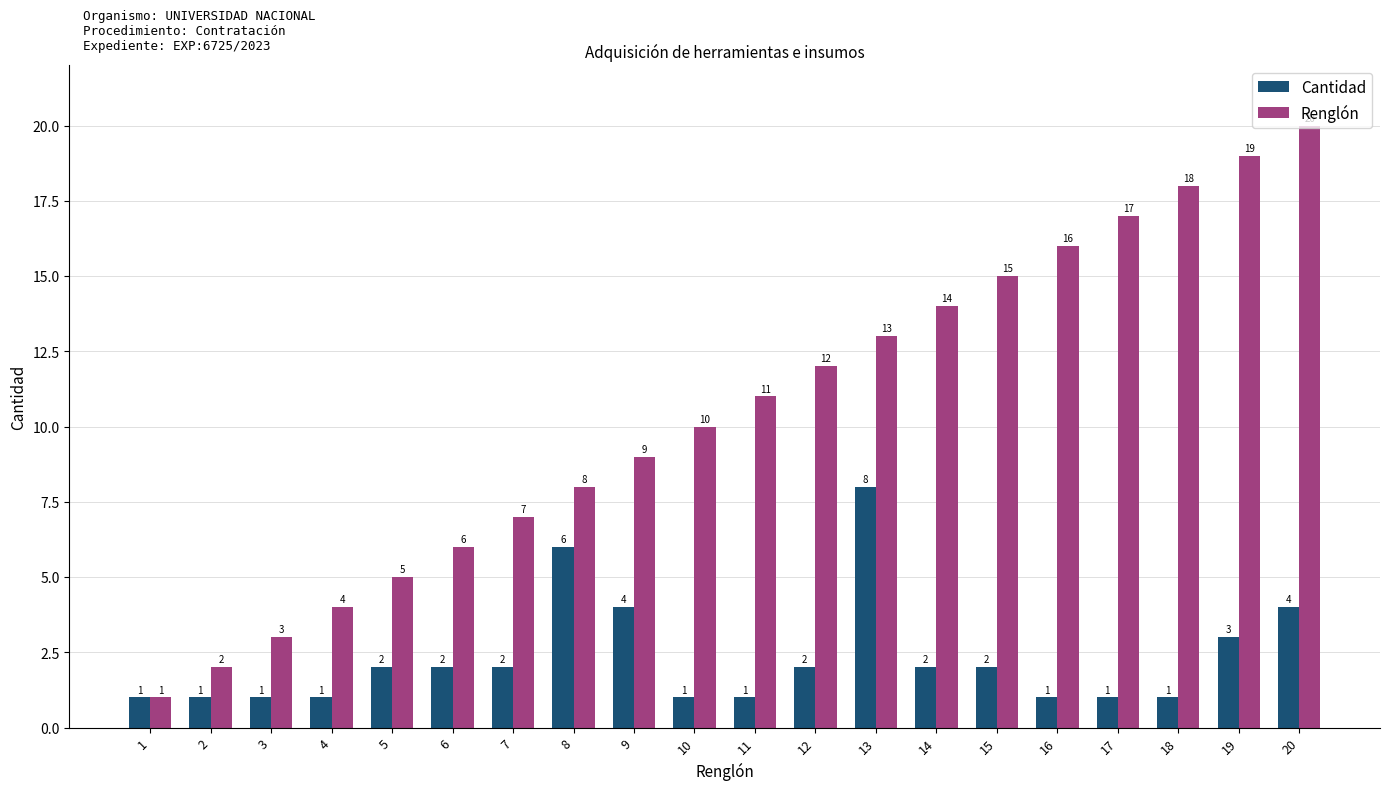

How many categories are shown in the chart?

20